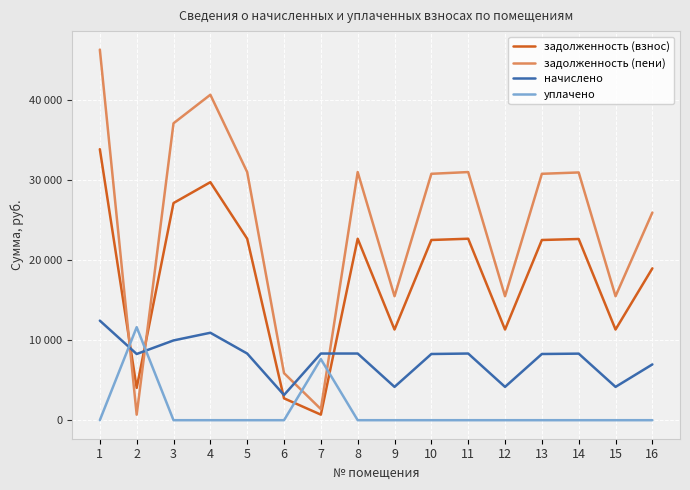

At how many categories does at least one series exceed 9221?

14